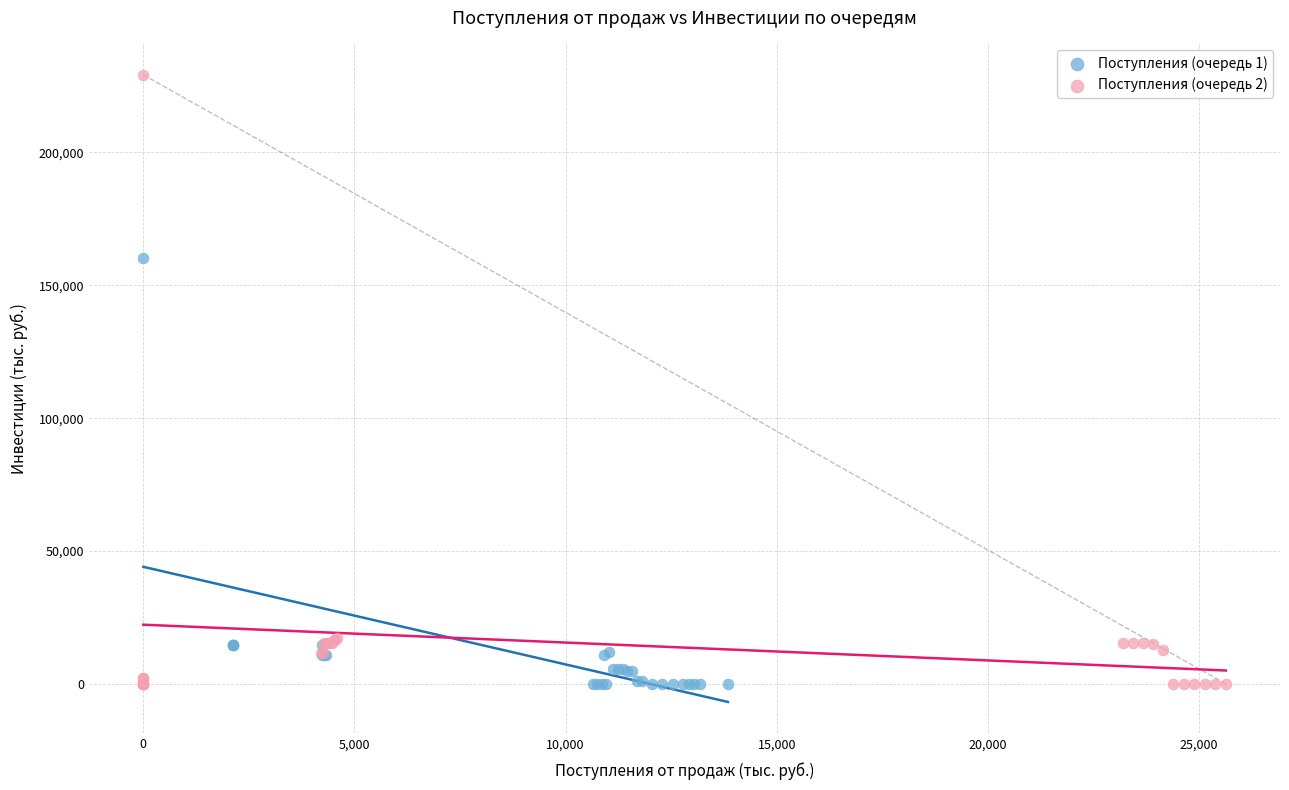

Which series has the largest Y range (max minus min)?

Поступления (очередь 2)